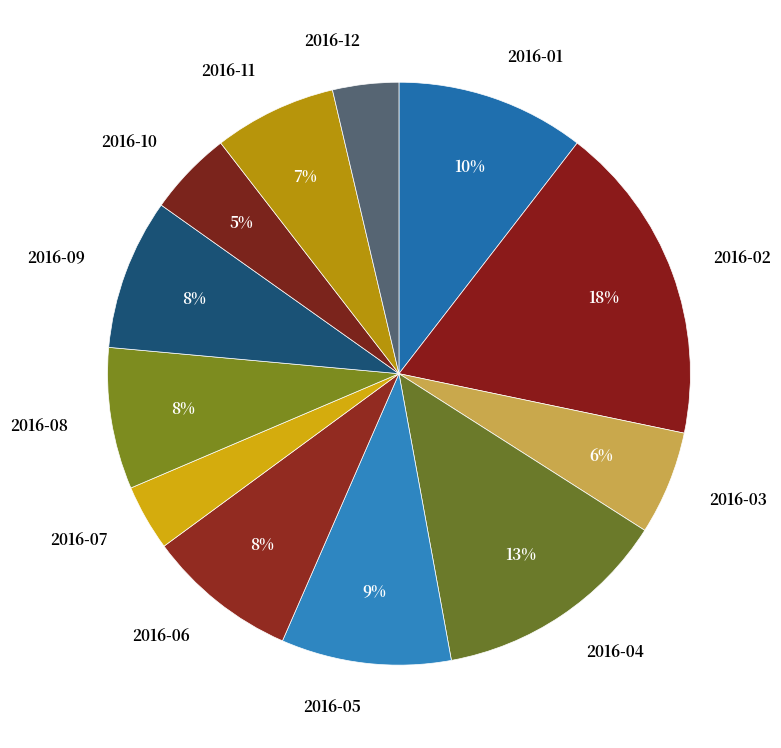

To the nearest percent, what portion does 2016-08 represent?

8%